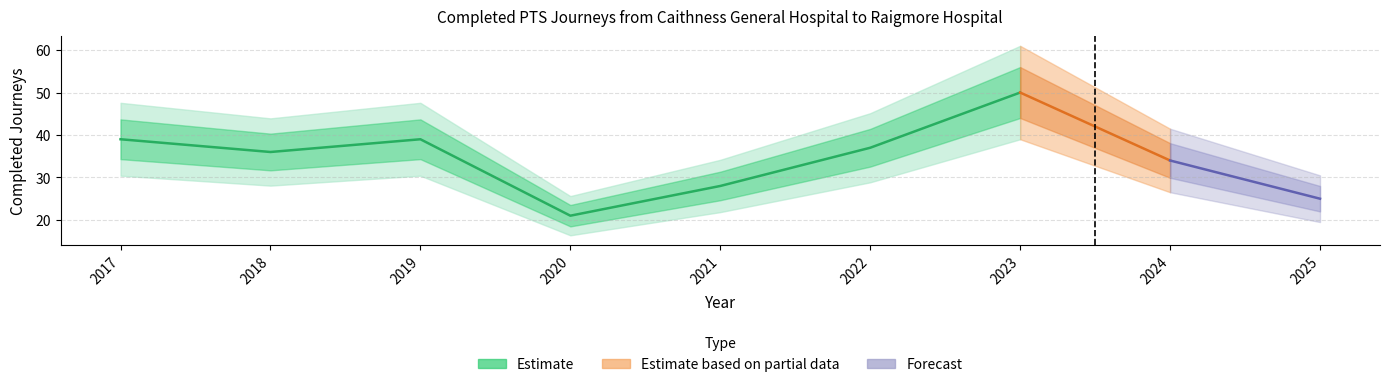

What is the maximum value shown in the chart?

50